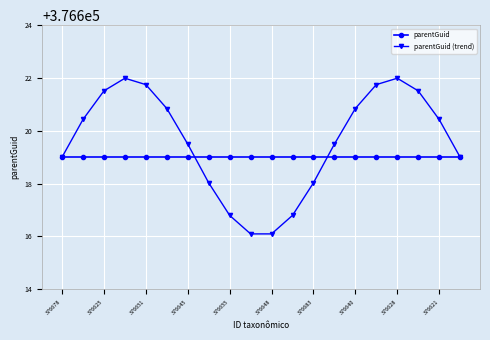

How many data points in parentGuid (trend) are above 376620?

10